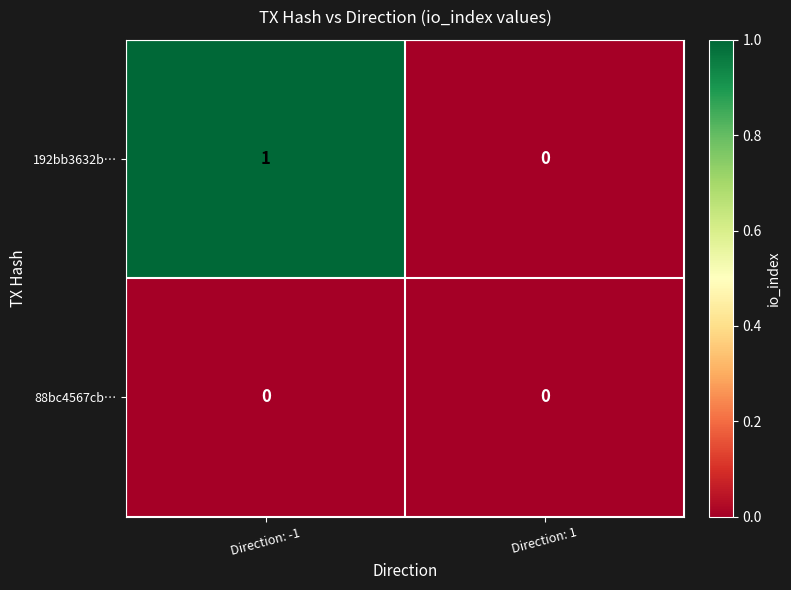

Rank the series by their maximum value, from highest to lowest.

192bb3632b…, 88bc4567cb…